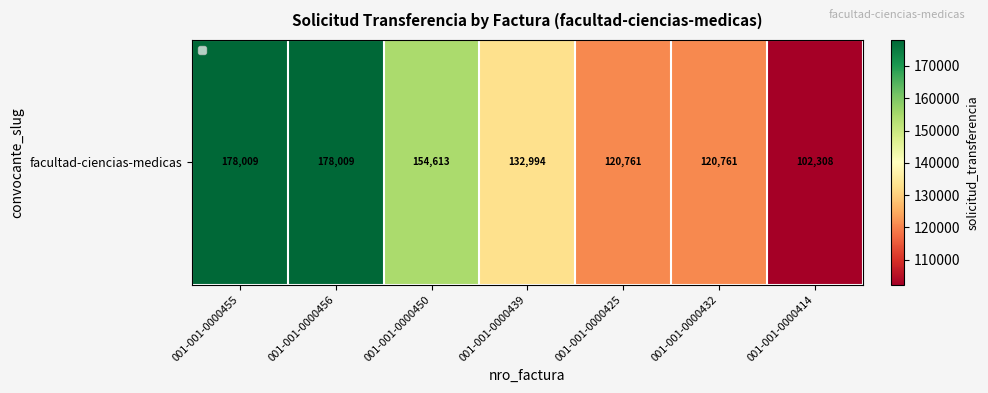

Count the number of categories in the chart.

7